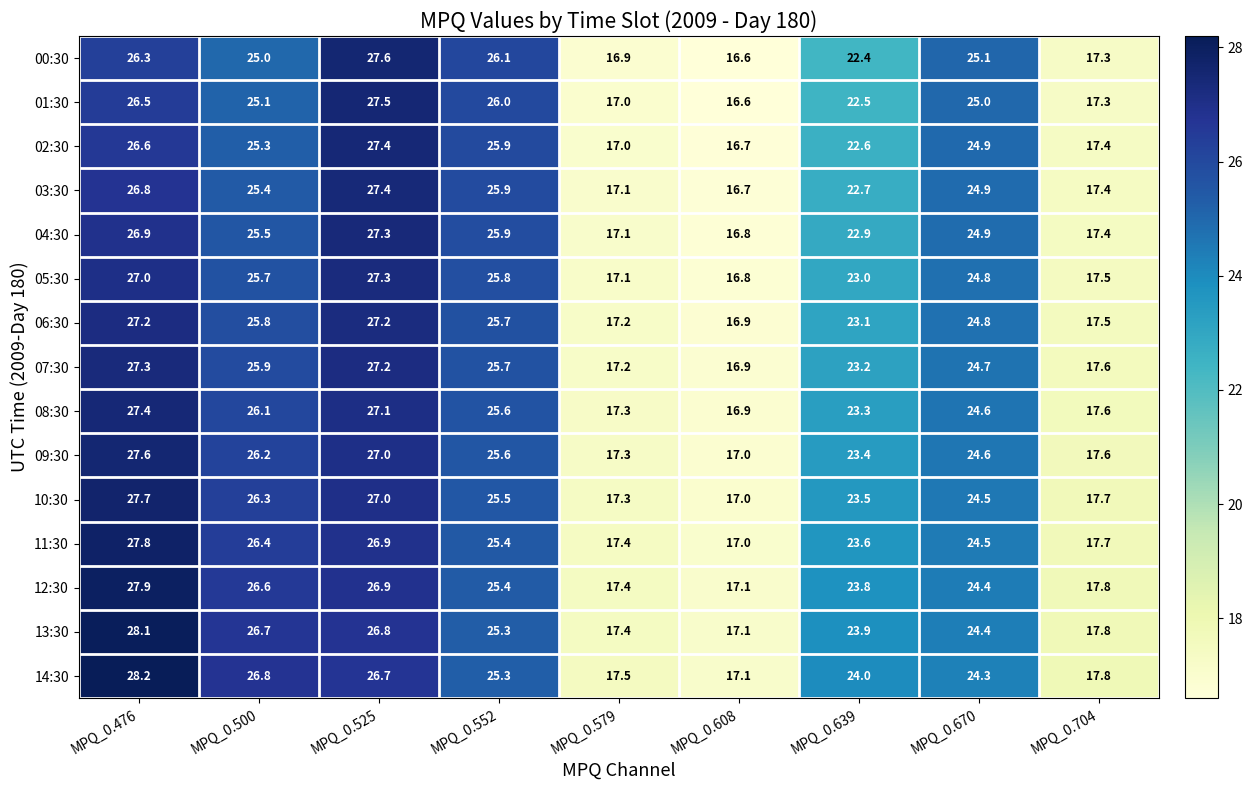

What is the smallest value displayed?

16.6